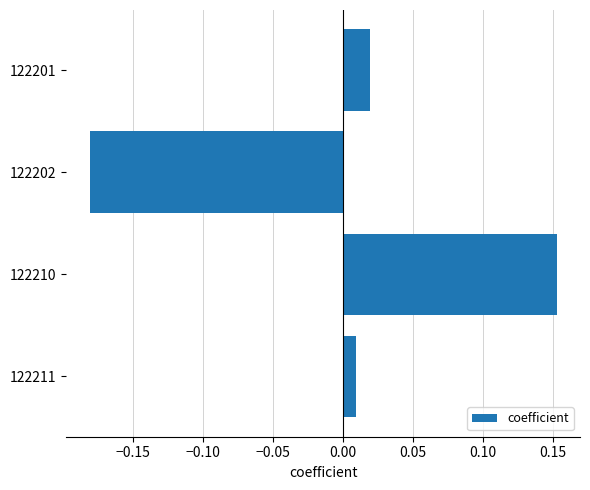

What is the change in value from 122201 to 122210?

+0.1